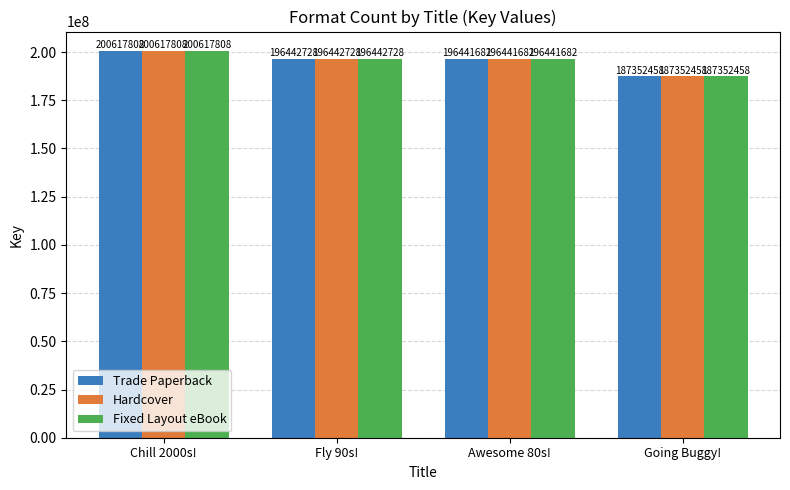

What is the smallest value displayed?

187352458